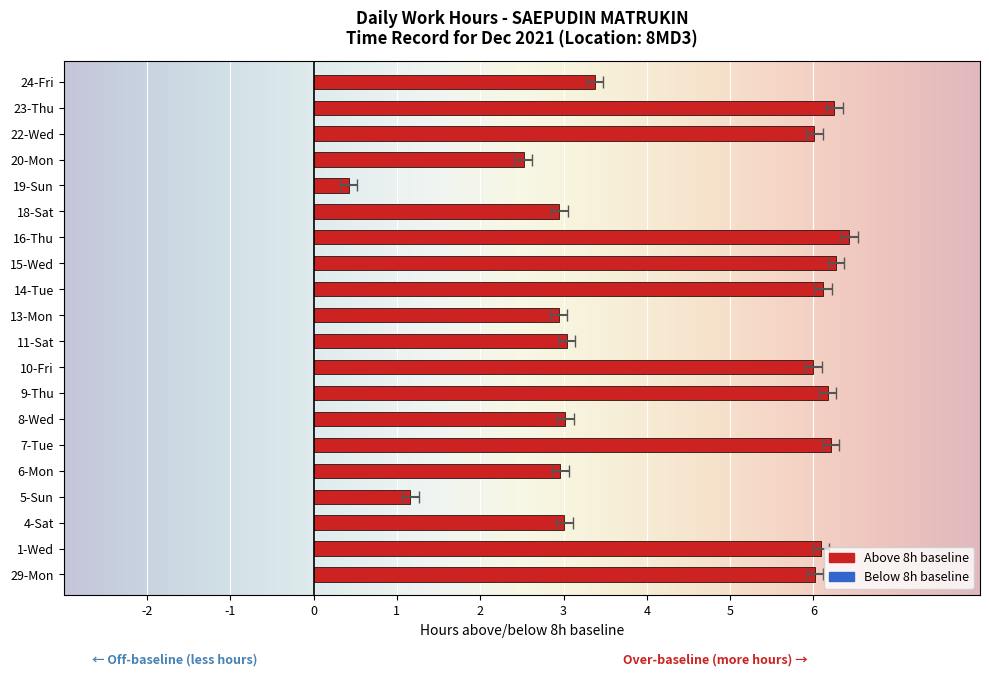

Reading left to right, list all the values displayed in this chart.

6.0	6.1	3.0	1.2	3.0	6.2	3.0	6.2	6.0	3.0	2.9	6.1	6.3	6.4	2.9	0.4	2.5	6.0	6.2	3.4